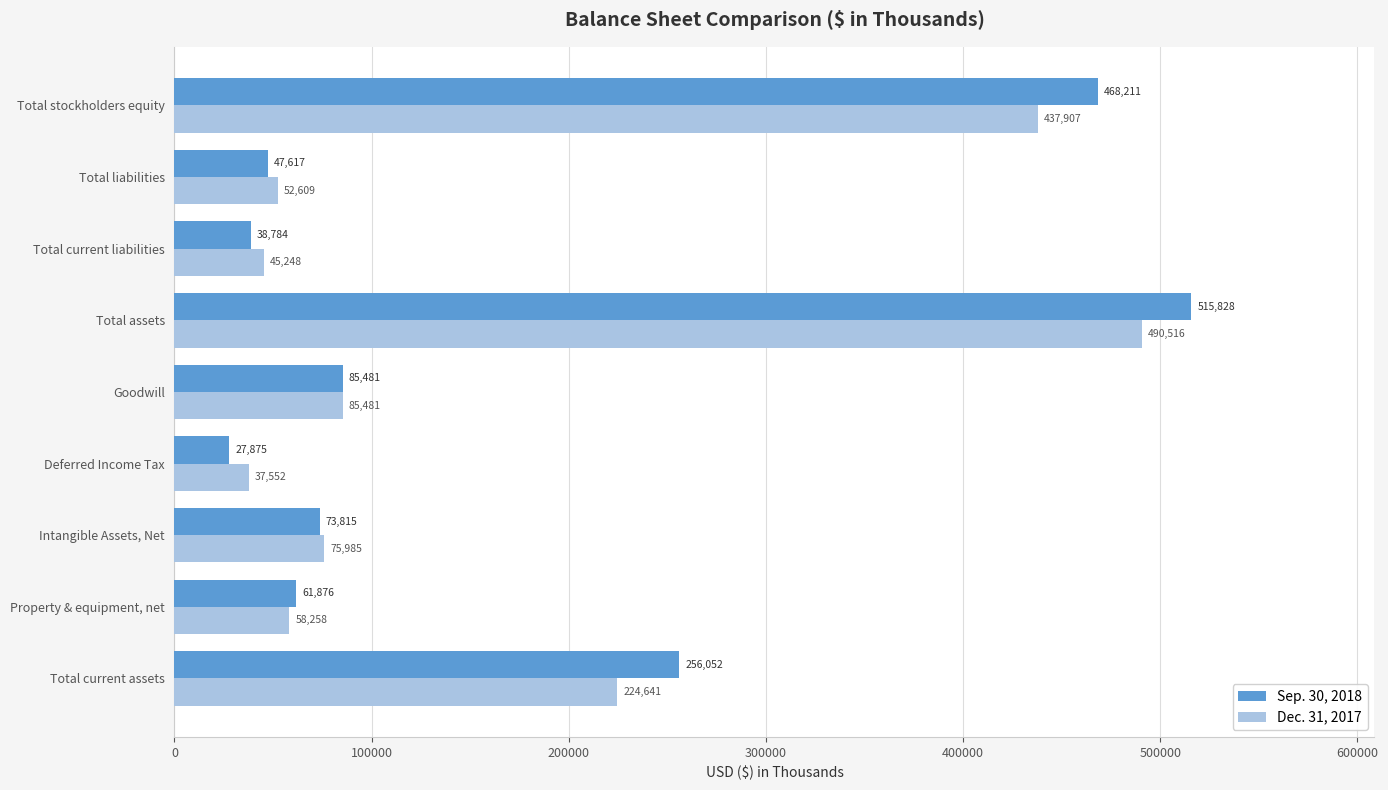

What is the maximum value shown in the chart?

515828